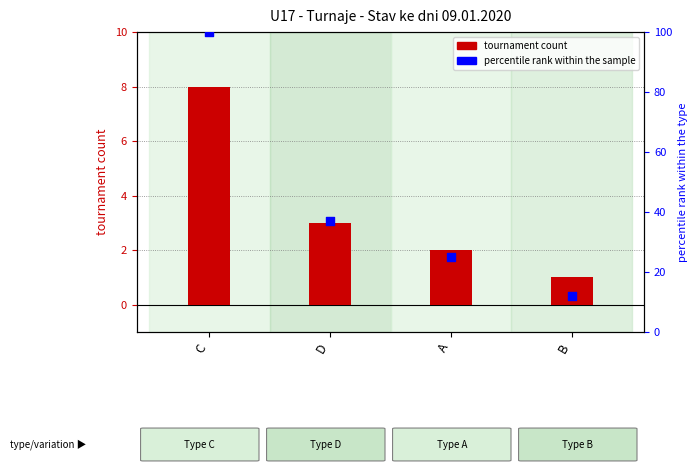

Which series reaches the minimum Y coordinate?

tournament count